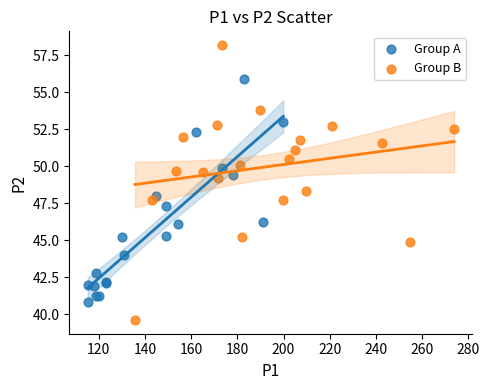

Which series reaches the maximum Y coordinate?

Group B